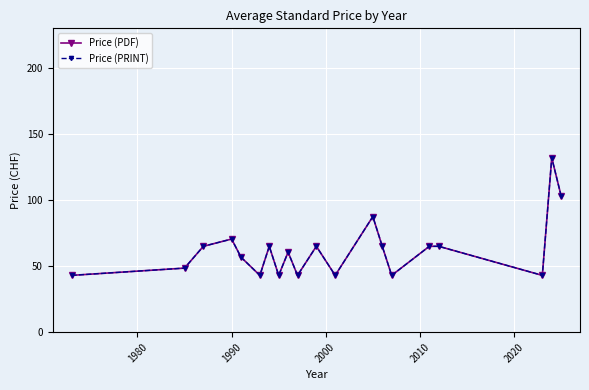

Does the chart have visible grid lines?

Yes